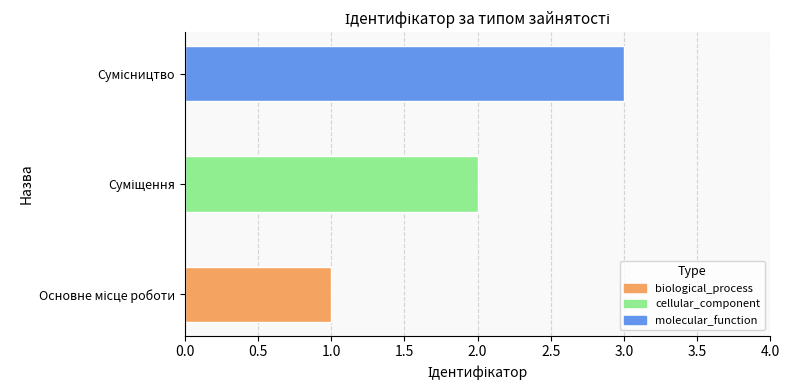

What is the greatest value displayed?

3